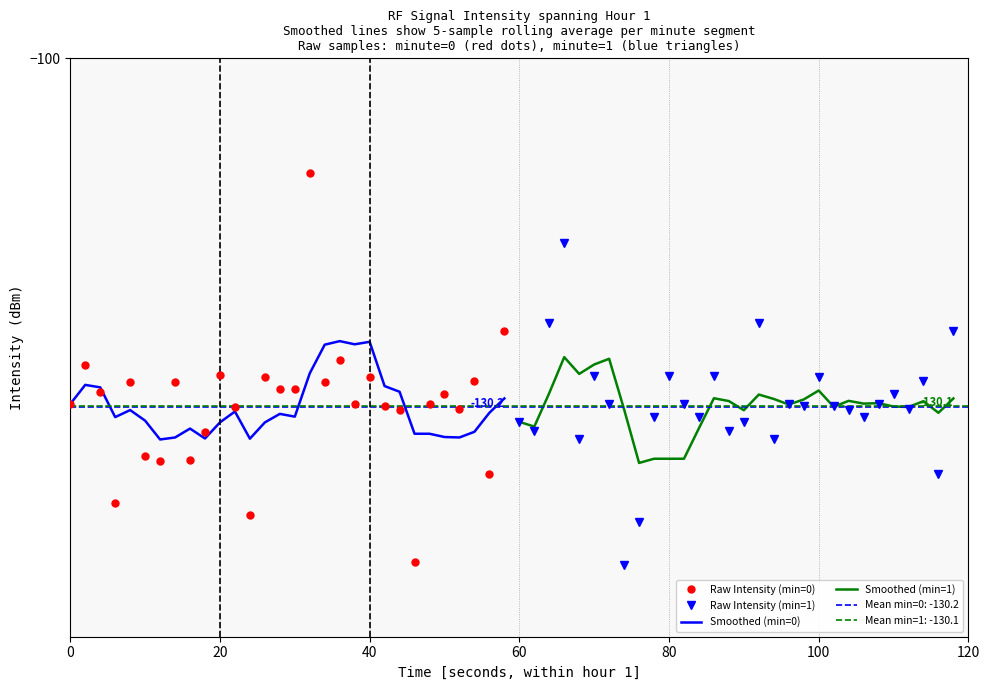

Does the chart have visible grid lines?

Yes